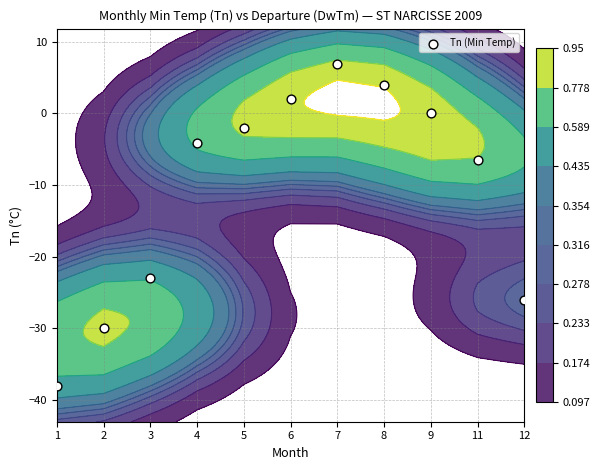

Where does the data first go above -4?

5